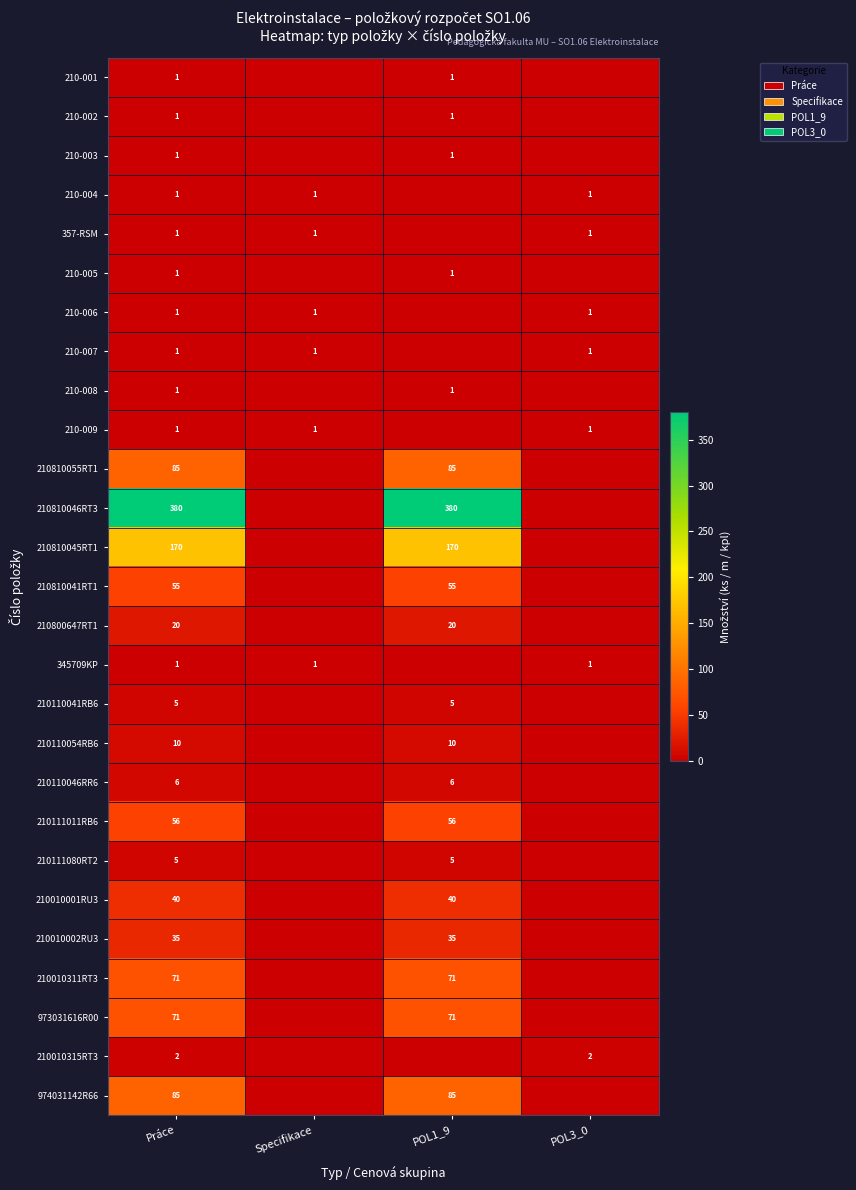

Is it true that 974031142R66 equals 85 at Práce?

True